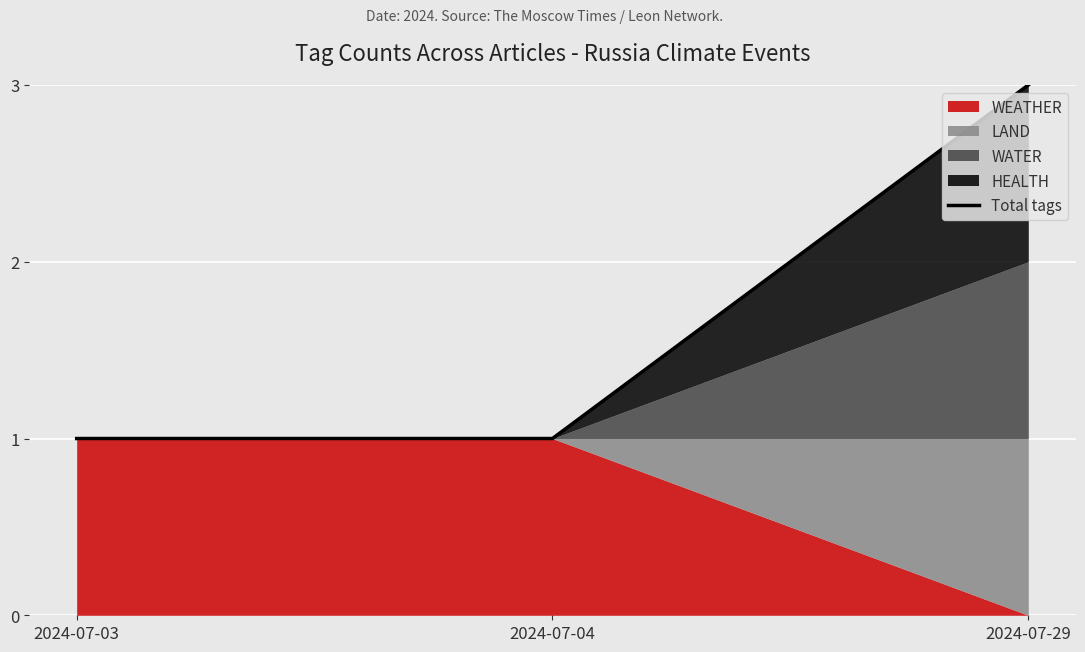

Which label corresponds to the largest value in the chart?

2024-07-29